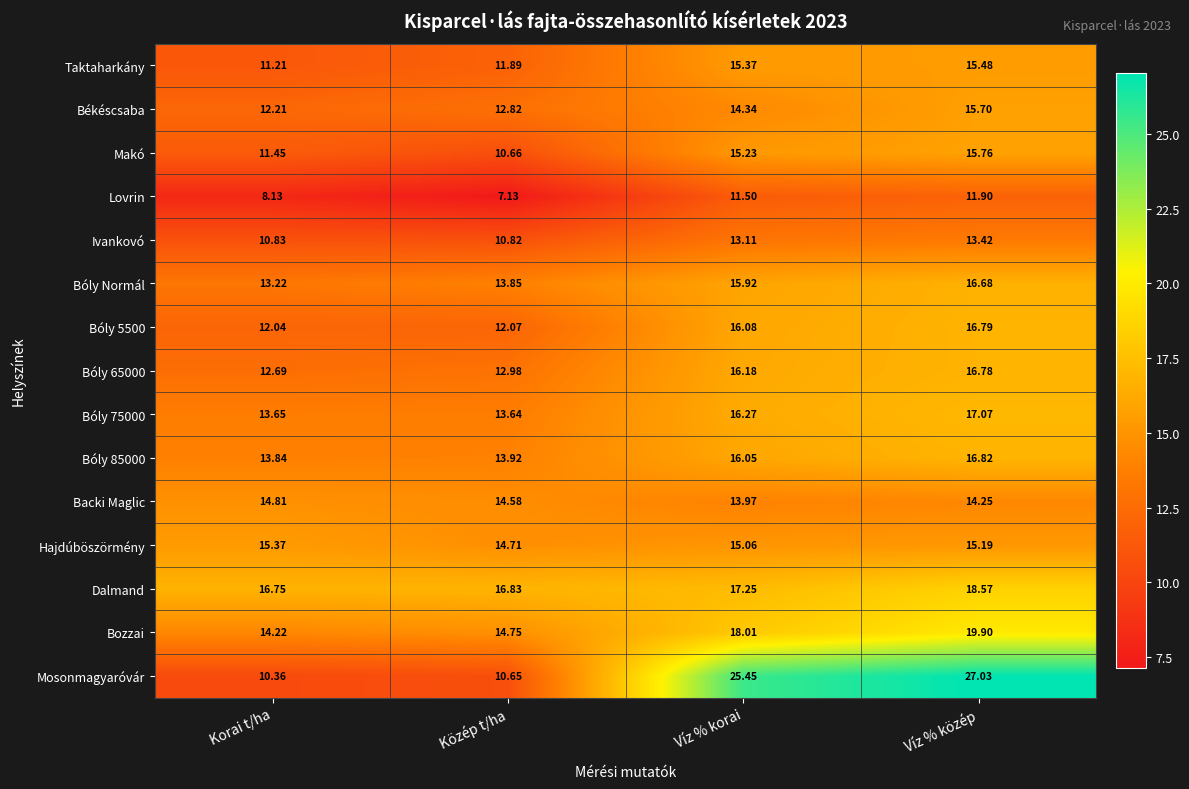

At which category is the sum across all series the highest?

Víz % közép